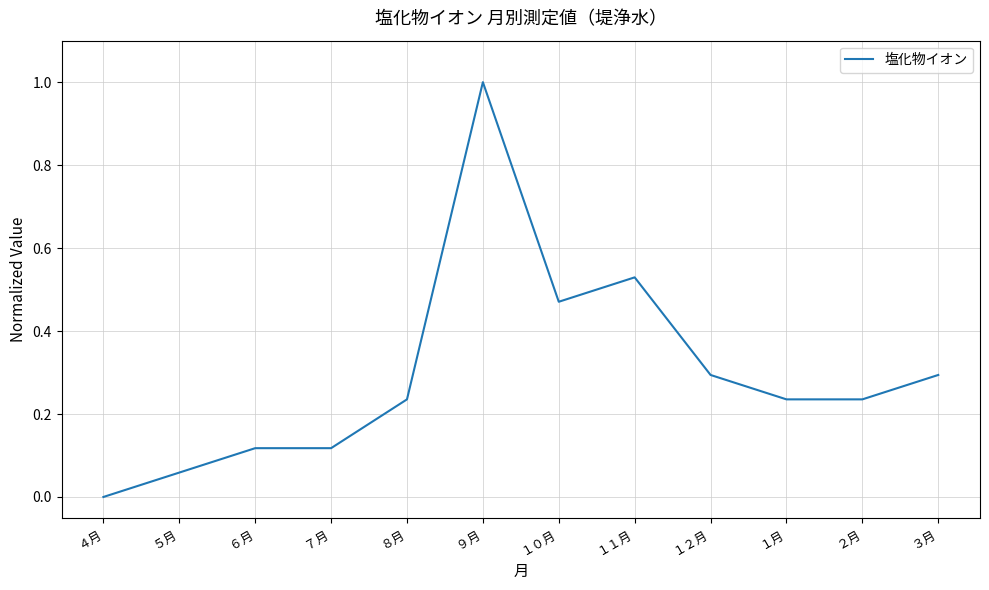

Which category has the lowest value across all series?

４月